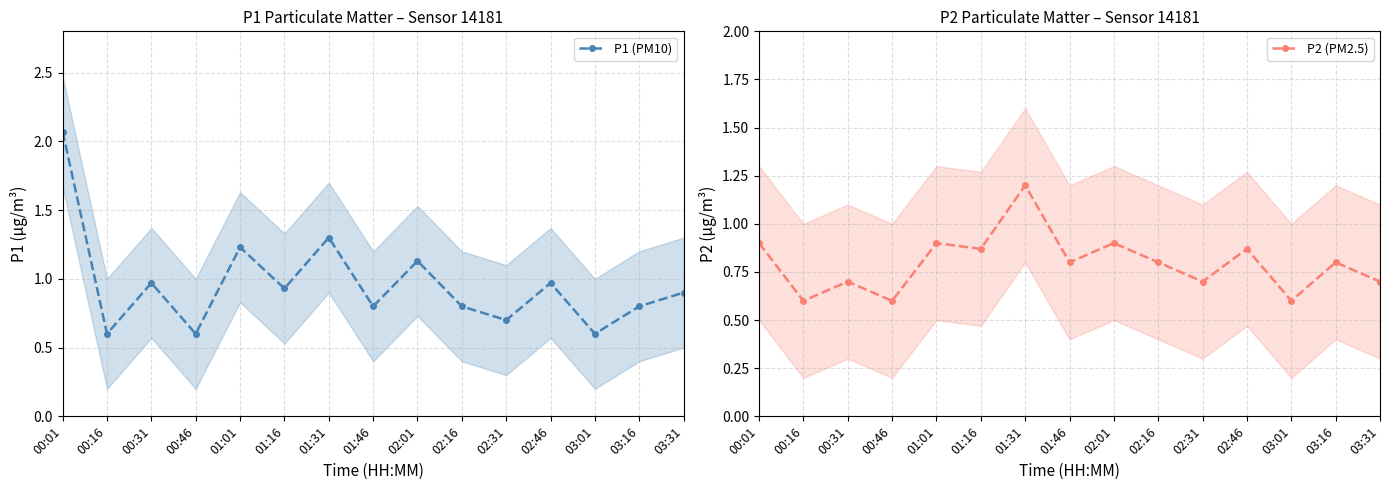

How many lines are shown in the chart?

2